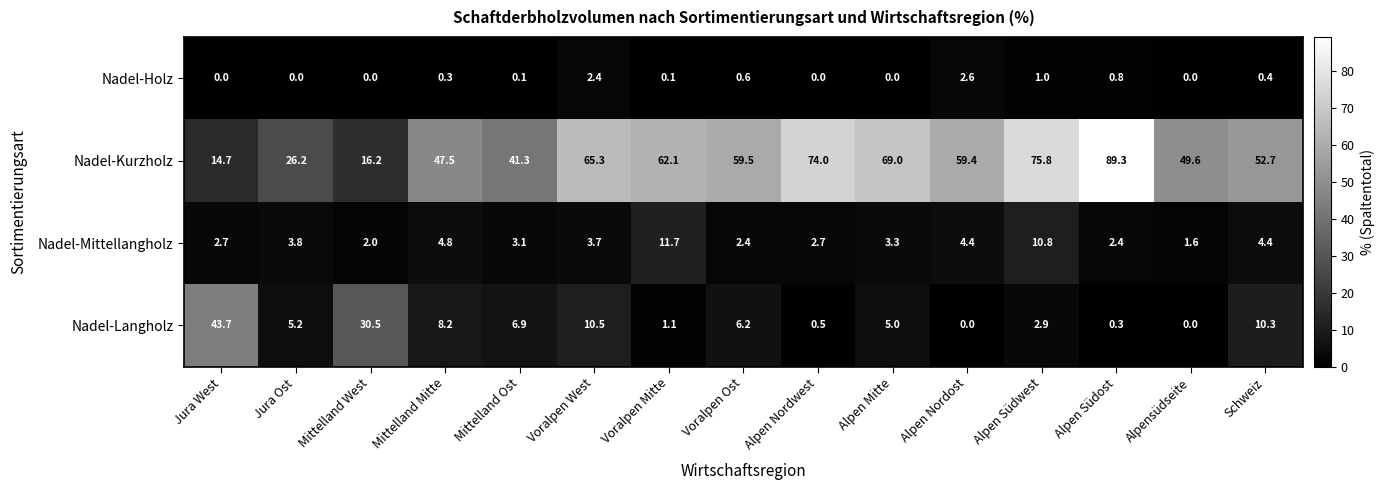

At Voralpen Ost, list the series in order from largest to smallest.

Nadel-Kurzholz, Nadel-Langholz, Nadel-Mittellangholz, Nadel-Holz